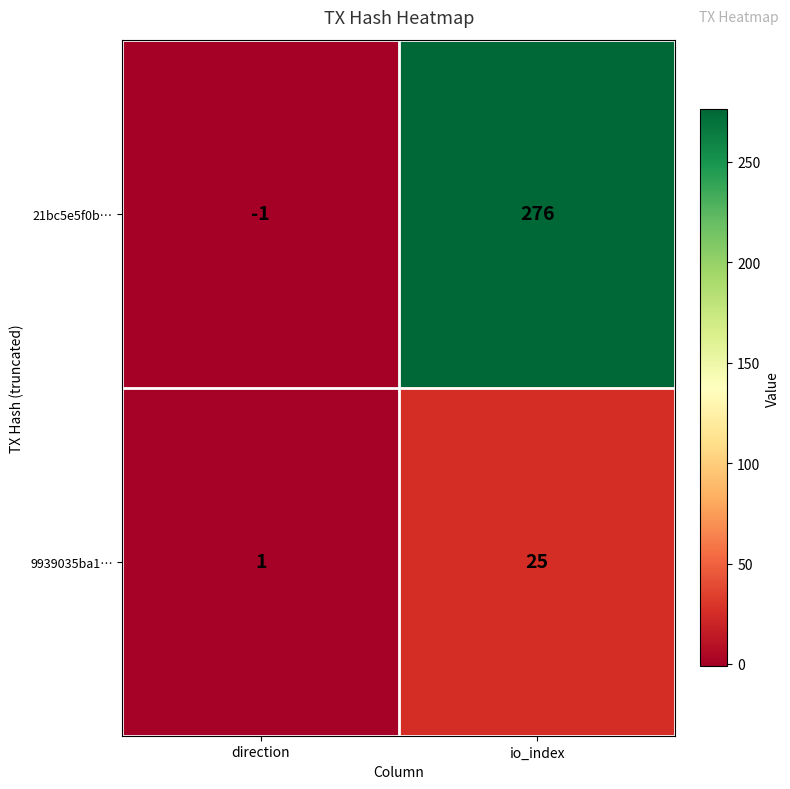

At which label is 21bc5e5f0b… closest to 137?

direction